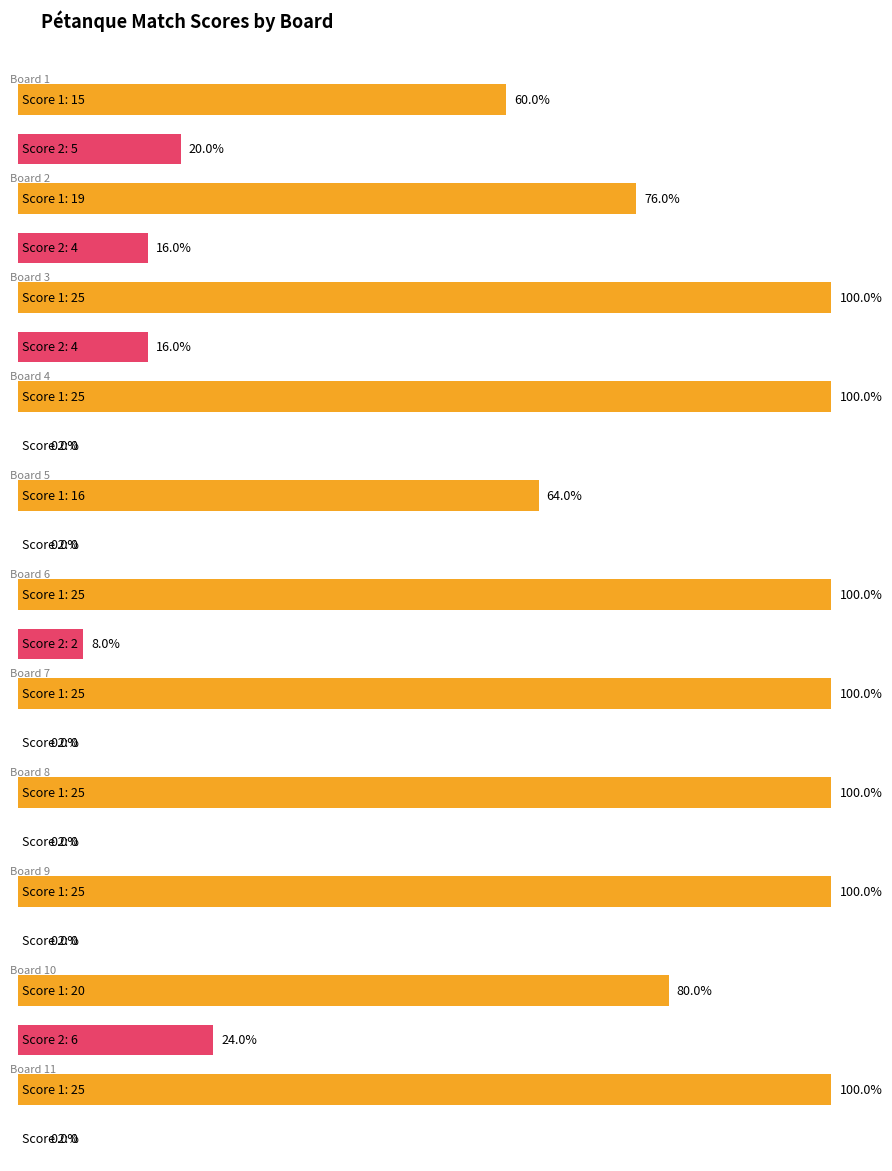

The value of Score 1 at Board 11 is 34. True or false?

False